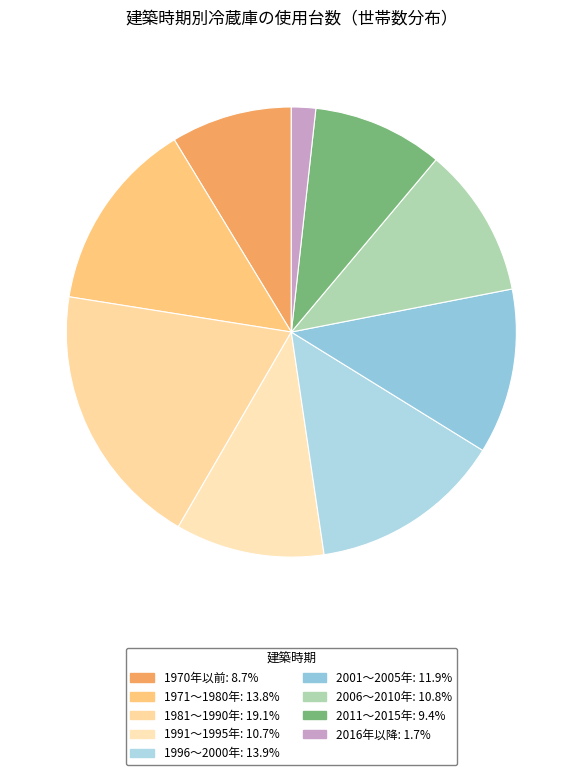

What is the largest slice in the pie chart?

1981～1990年